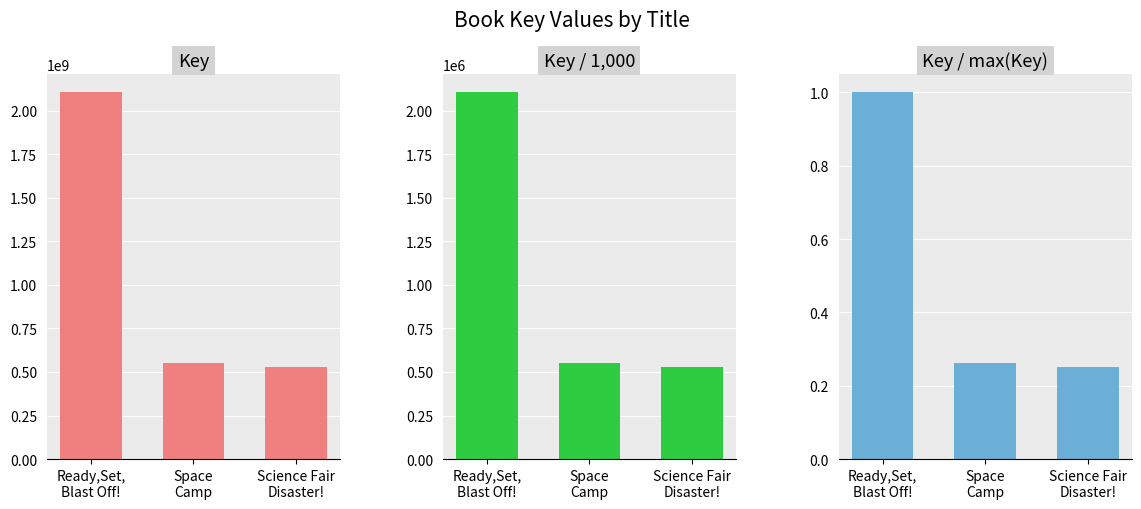

At which label does Key first exceed 552317018?

Ready,Set,
Blast Off!